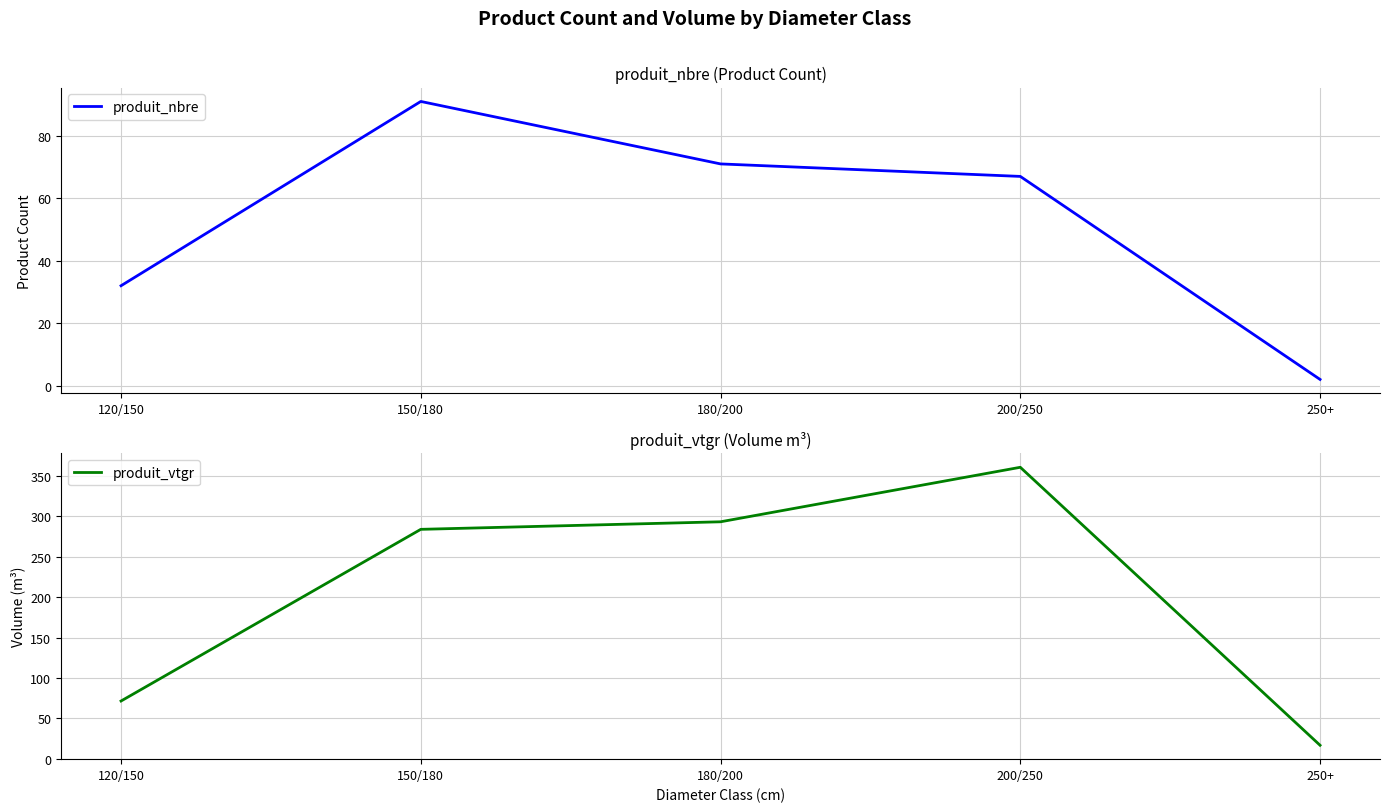

What is the minimum value for produit_vtgr?

16.7